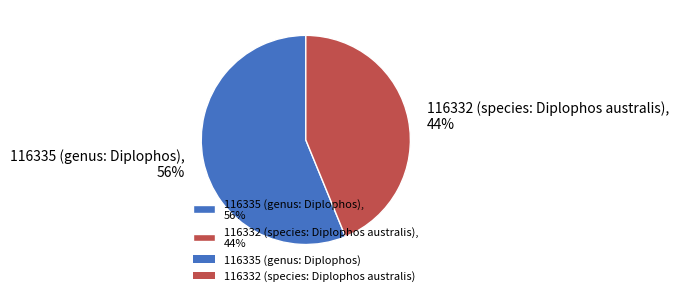

True or false: 116332 (species: Diplophos australis) accounts for 44% of the total.

True